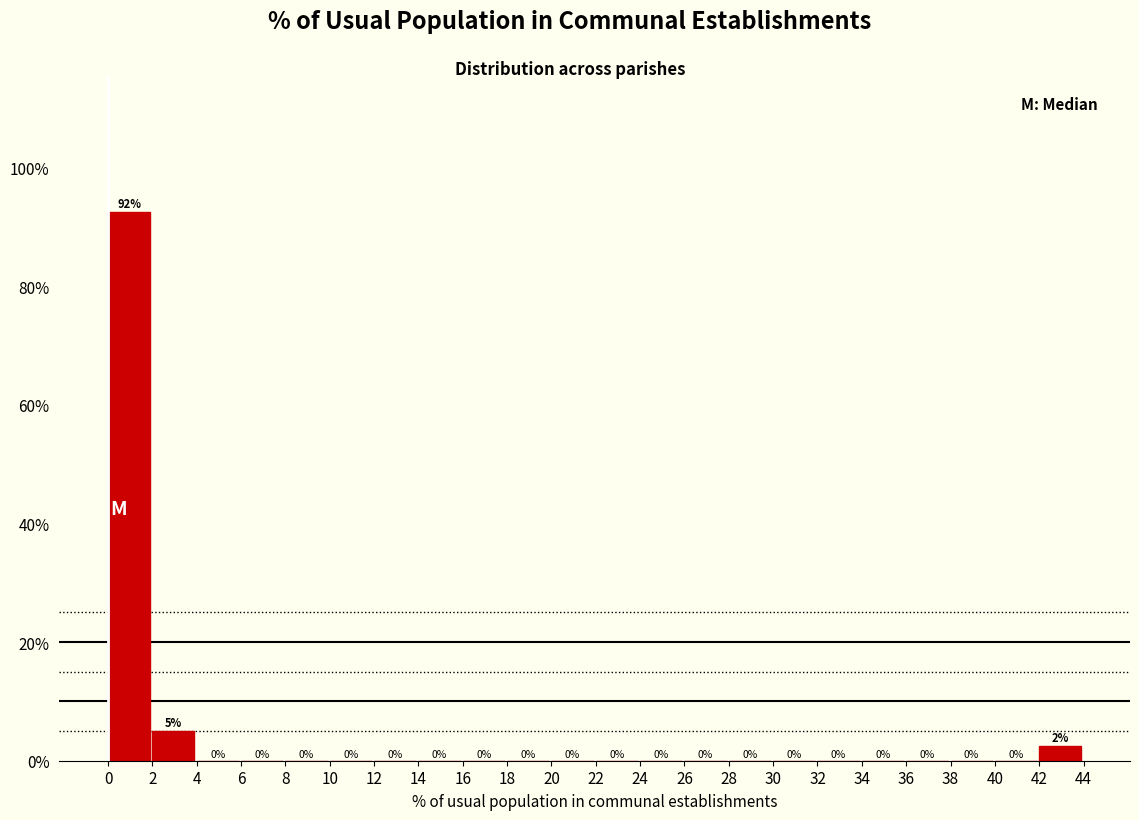

Over which range of the x-axis is the bar tallest?

0 to 2